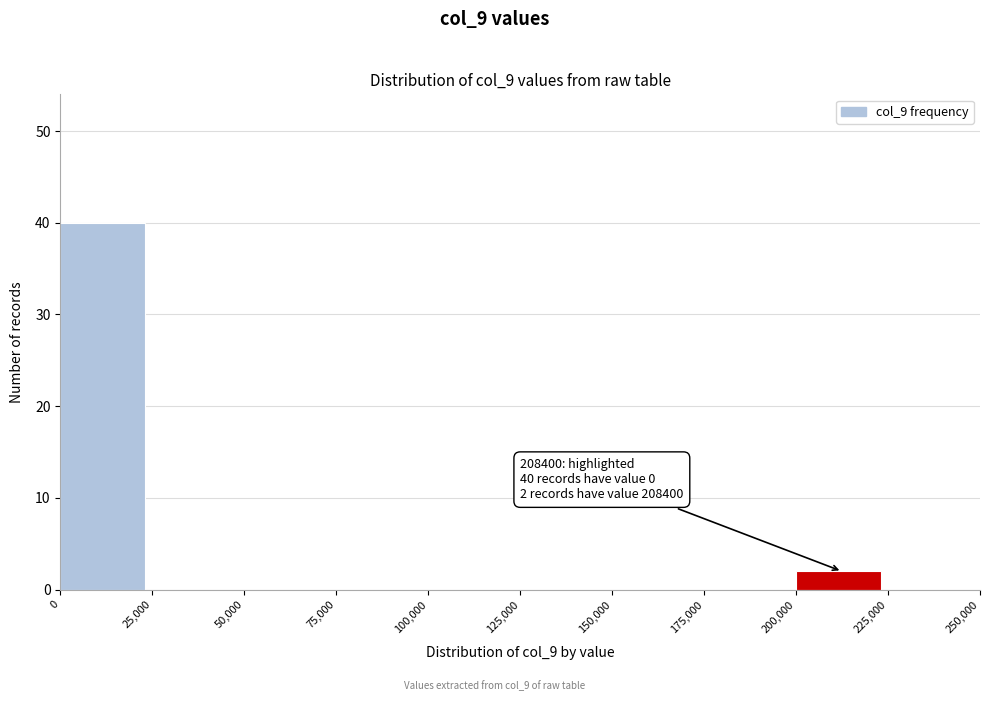

Over which range of the x-axis is the bar tallest?

0 to 25,000